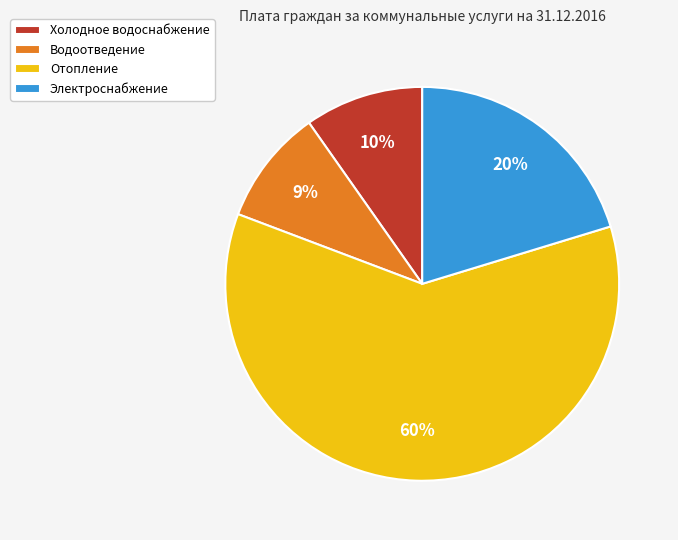

Which slice is the largest?

Отопление